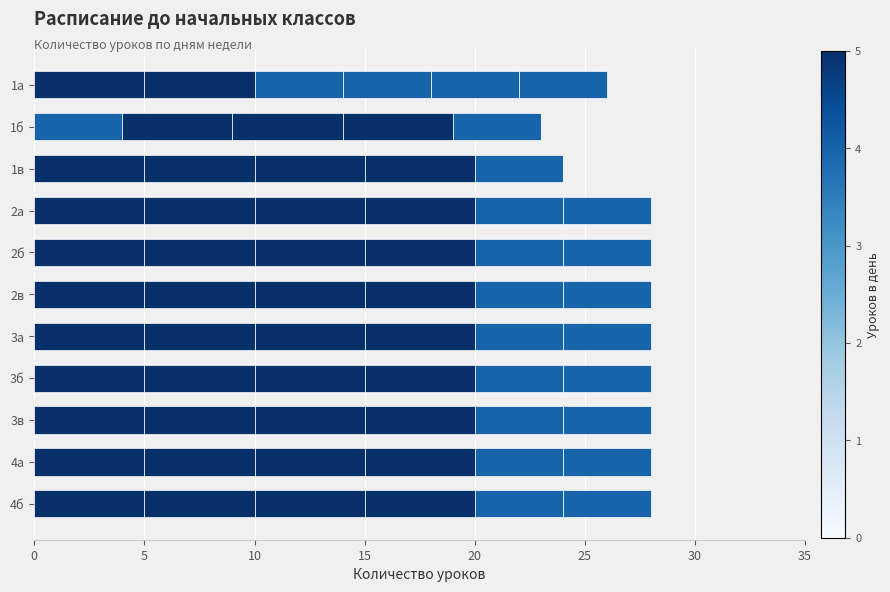

How many data points does each series have?

11